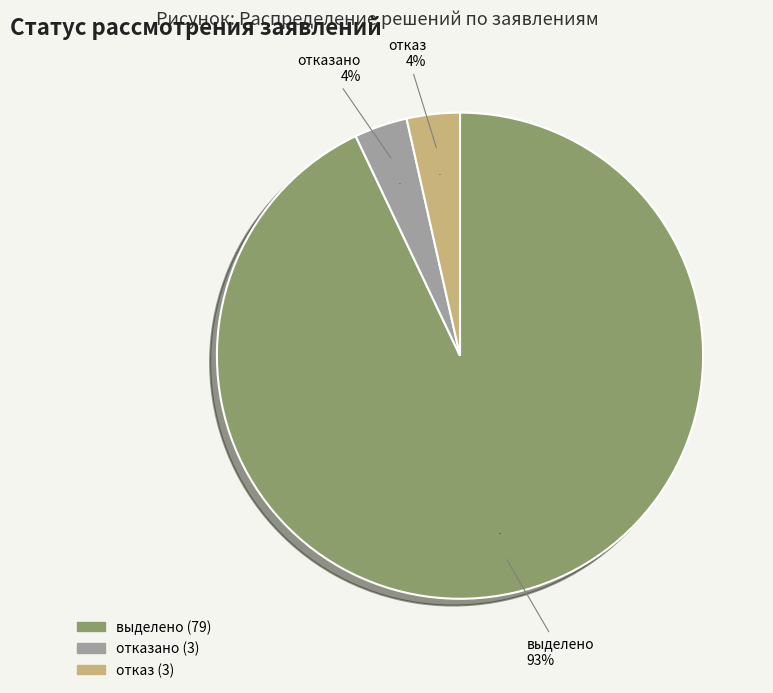

What percentage is the отказано slice, to the nearest percent?

4%